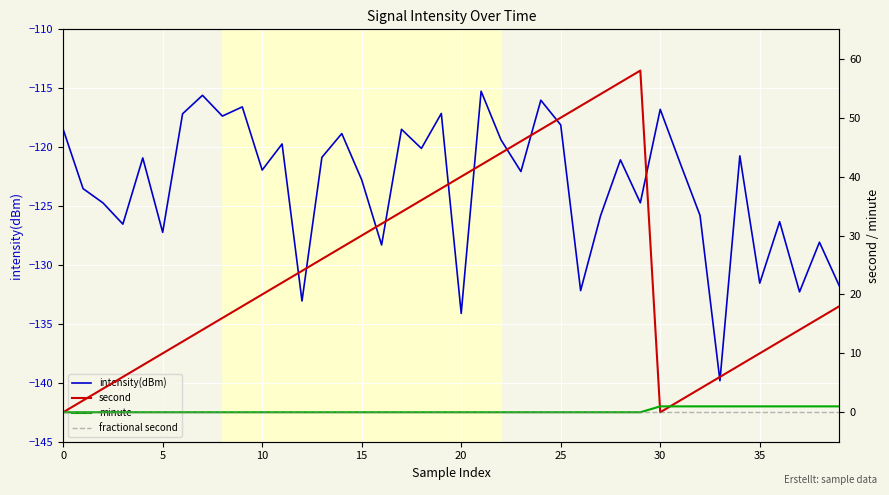

The intensity(dBm) series shows -127.2 at 5. True or false?

True